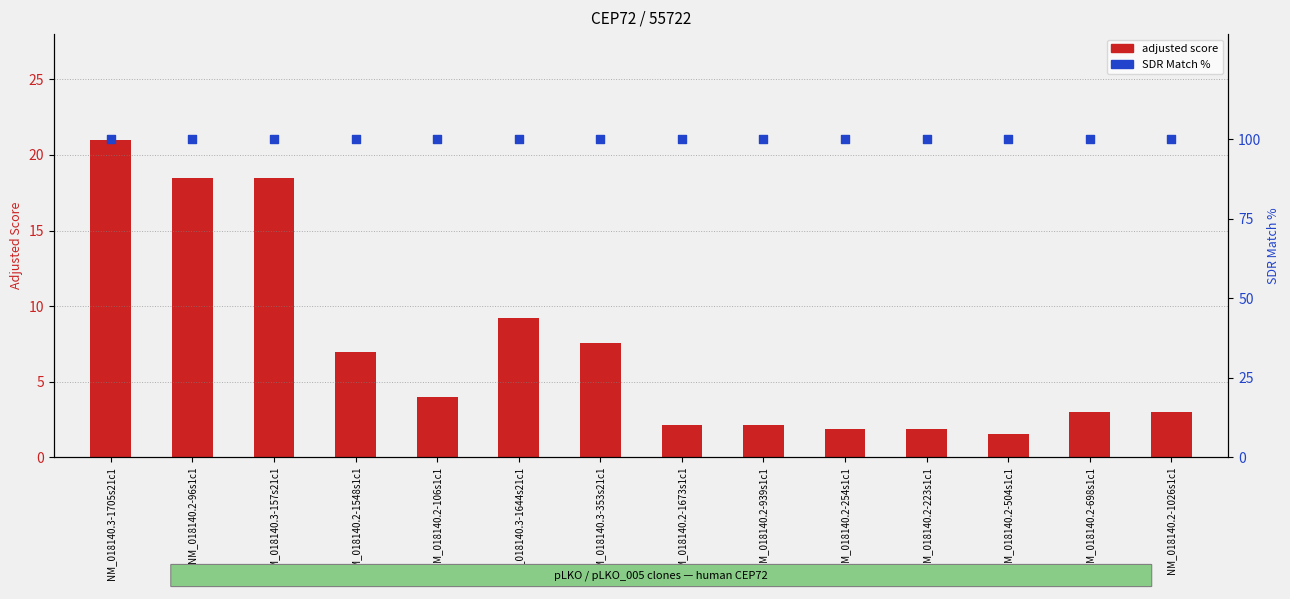

What are all the series names shown in the legend?

adjusted score, SDR Match %